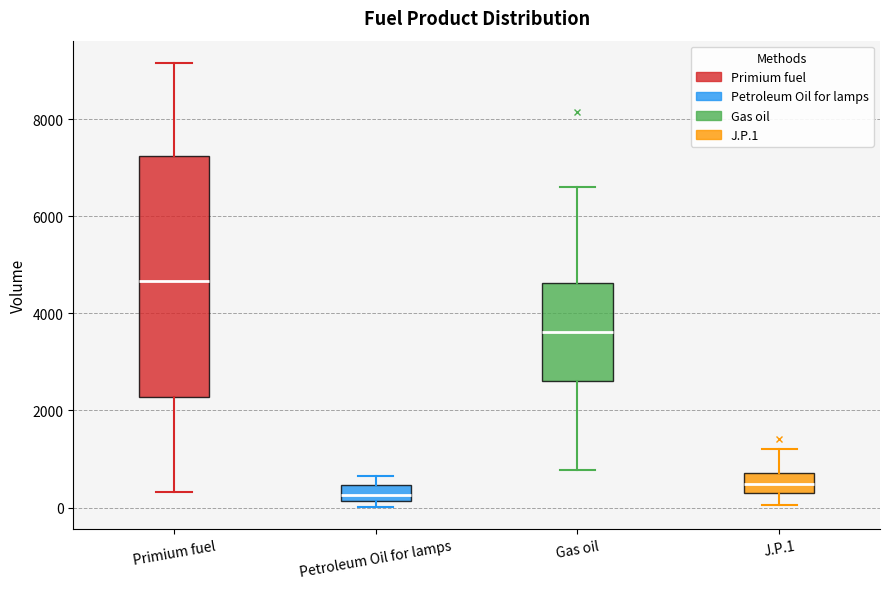

Which box is the tallest, from its lower edge to its upper edge?

Primium fuel